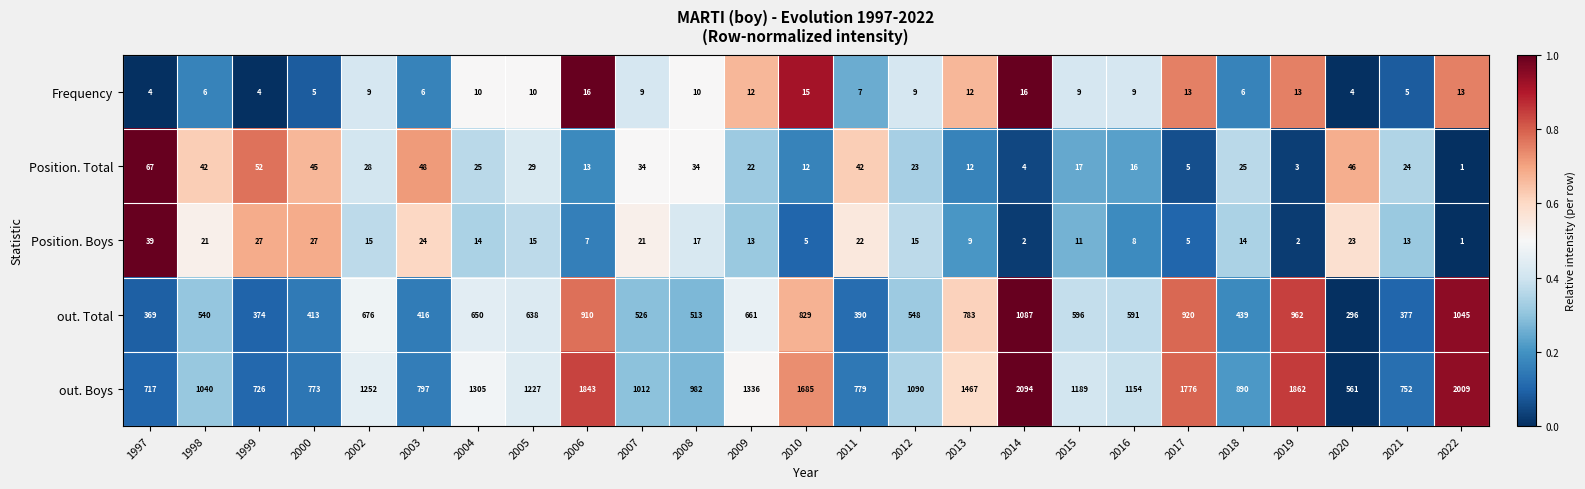

Which series has the largest range (max minus min)?

out. Boys